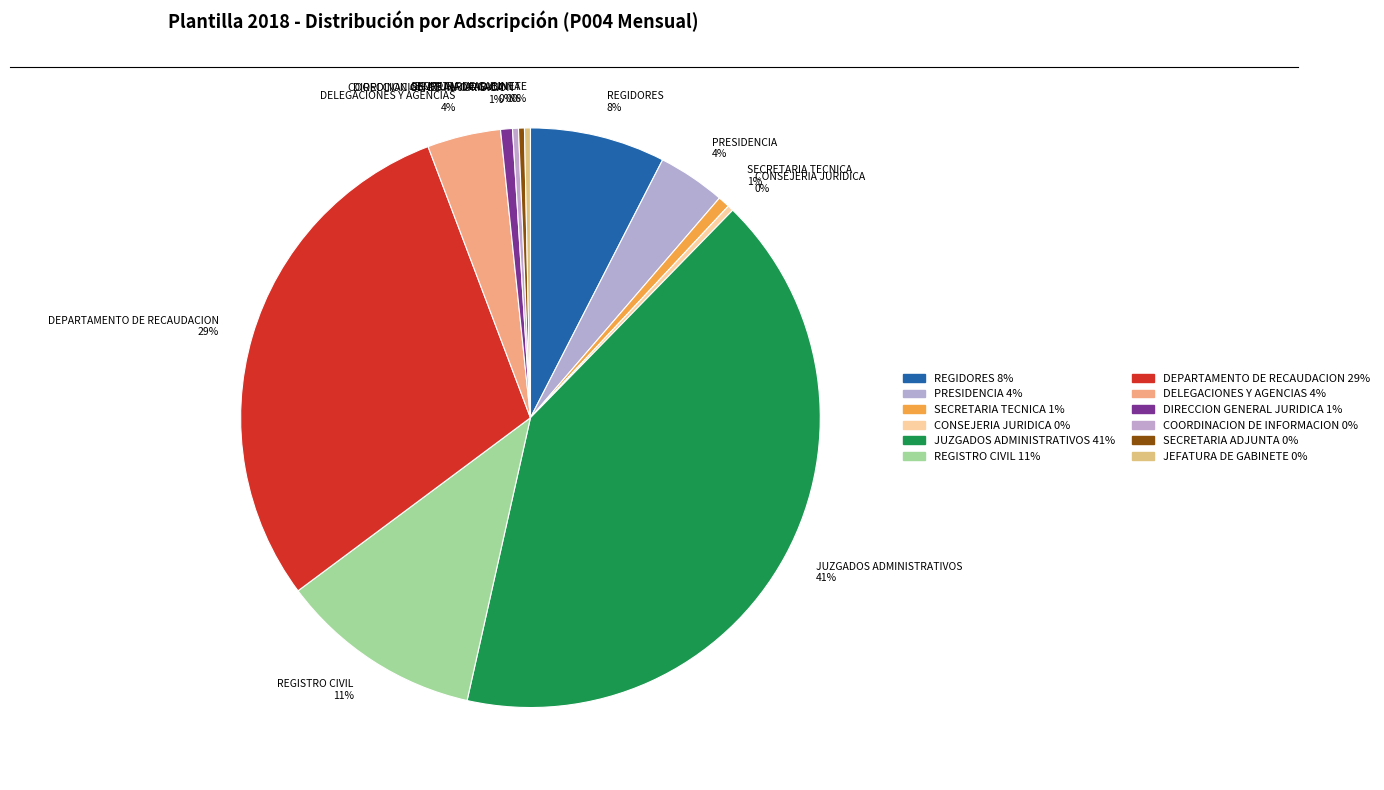

To the nearest percent, what is the difference between the largest and smallest slice percentages?

41%